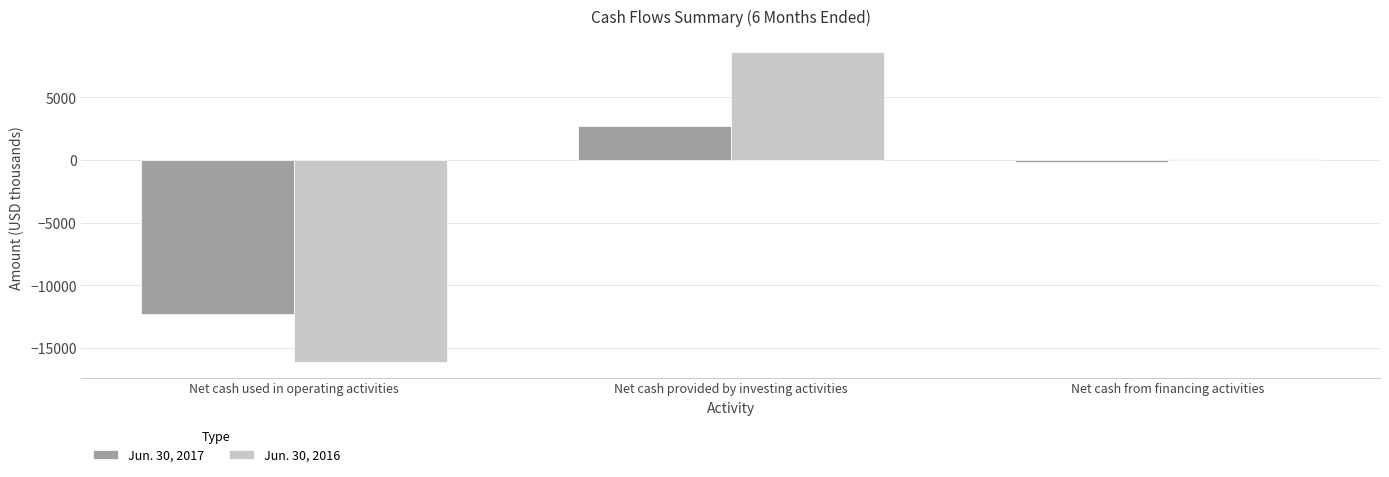

Which series has the largest range (max minus min)?

Jun. 30, 2016